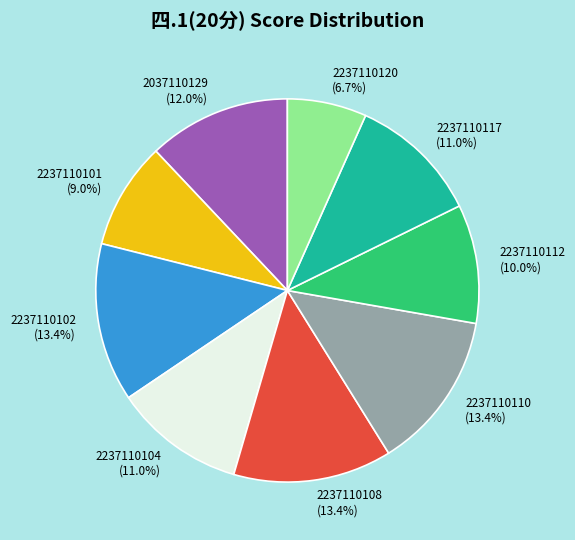

What portion of the pie excludes 2237110117?

89.0%